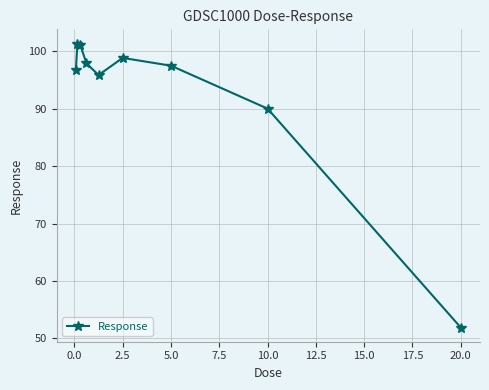

Reading left to right, what are all the values shown in this chart?

96.8	101.4	101.1	97.9	95.9	98.9	97.5	90.0	51.9